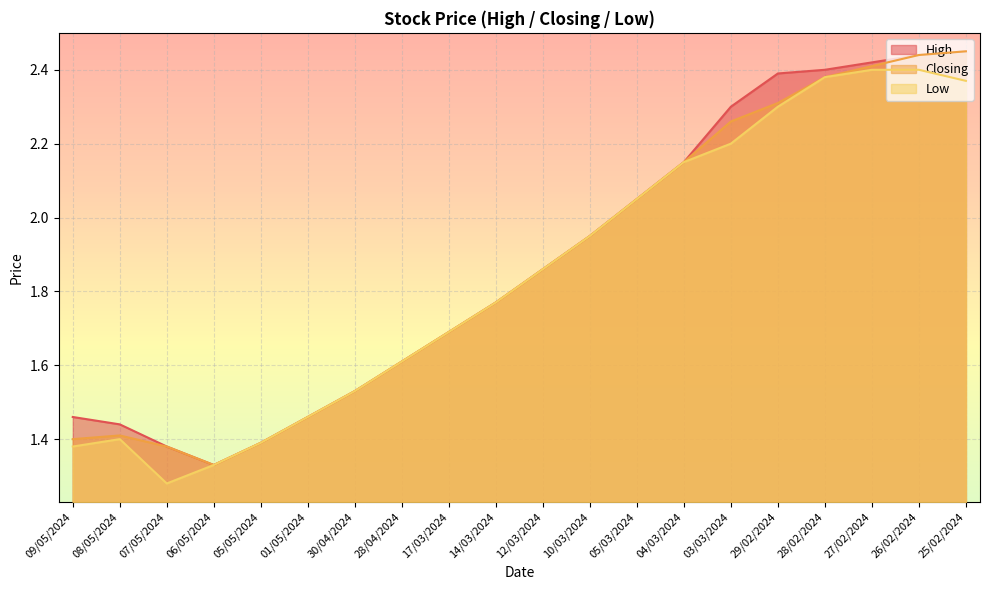

True or false: Low and Closing intersect in this chart.

False